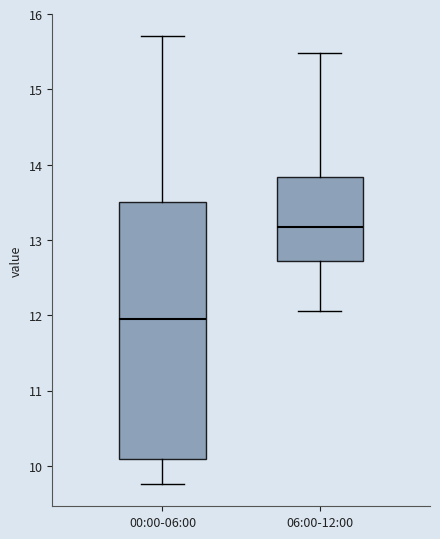

Comparing the boxes themselves (not the whiskers), which one is the tallest?

00:00-06:00